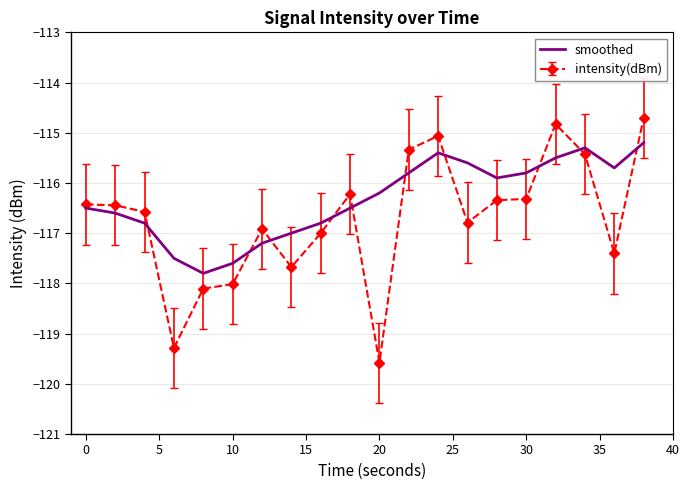

Which series has the largest range (max minus min)?

intensity(dBm)